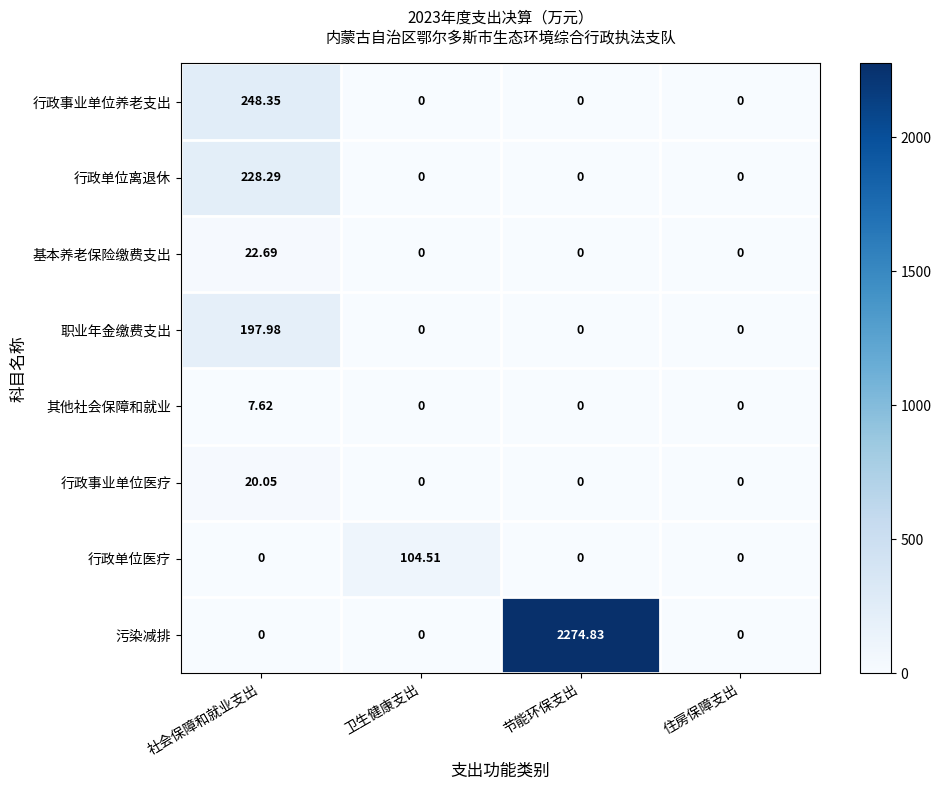

List the series in order of their peak value, highest first.

污染减排, 行政事业单位养老支出, 行政单位离退休, 职业年金缴费支出, 行政单位医疗, 基本养老保险缴费支出, 行政事业单位医疗, 其他社会保障和就业